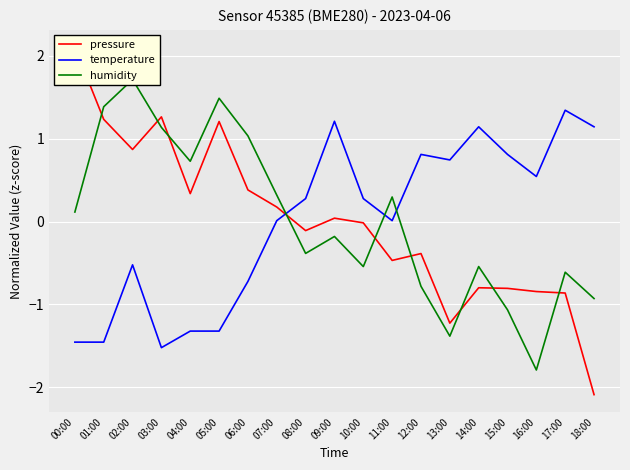

The value of pressure at 07:00 is 0.2. True or false?

True